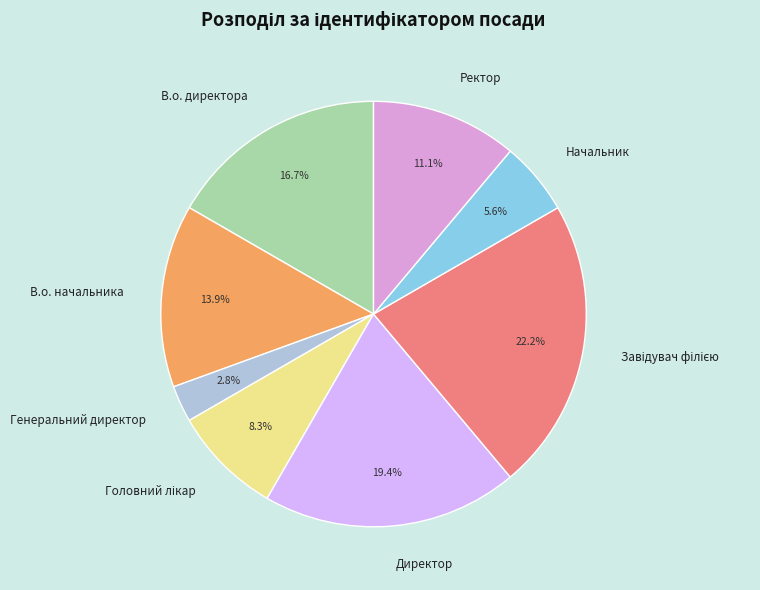

Does Генеральний директор represent more than half of the total?

No